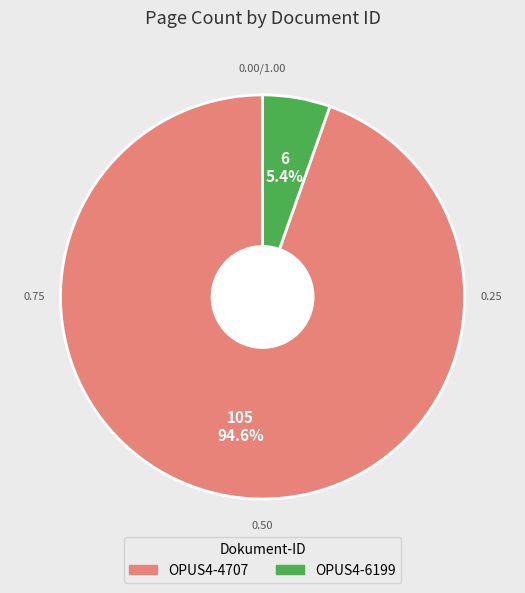

Which category has the smallest portion of the pie?

OPUS4-6199